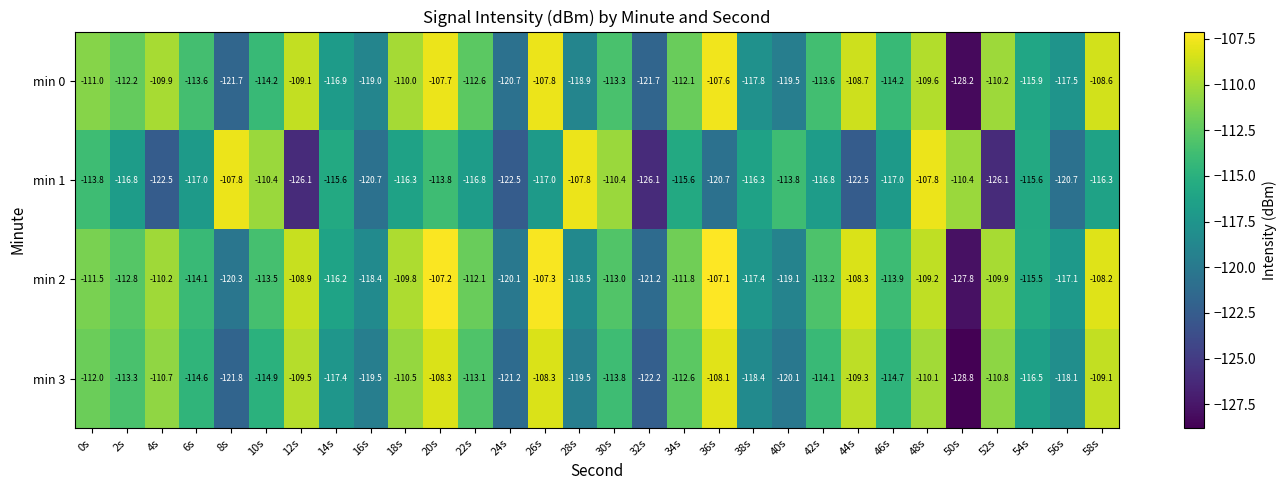

What is the maximum value shown in the chart?

-107.1